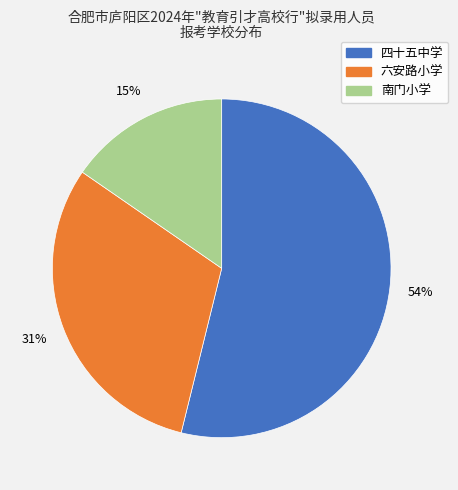

Does 南门小学 account for over 50% of the chart?

No